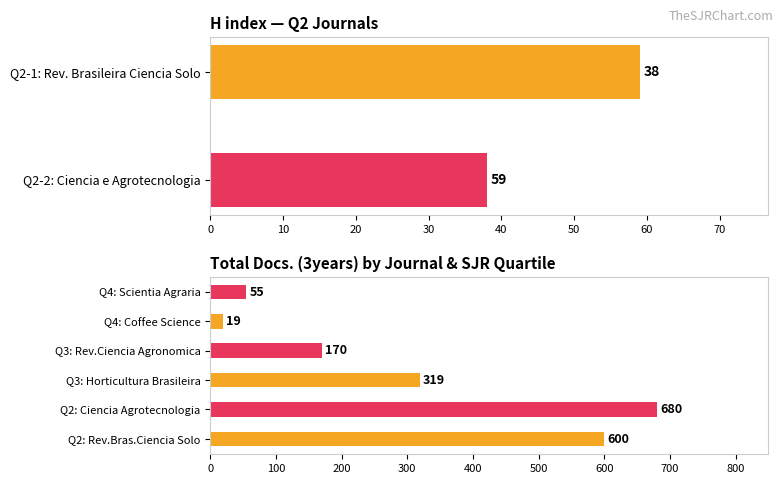

What is the difference between the maximum and minimum values?

661